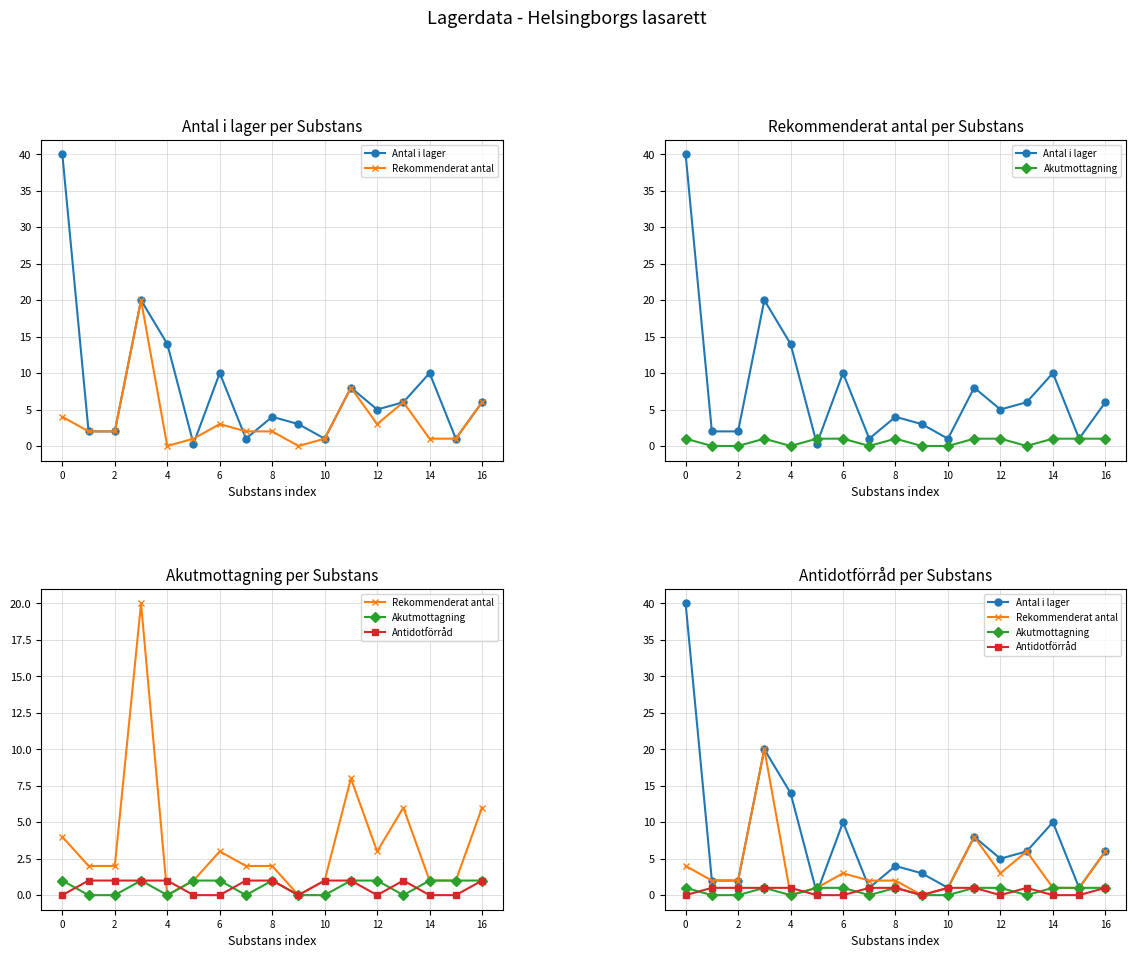

What is the spread (max minus min) of values at 13?

6.0